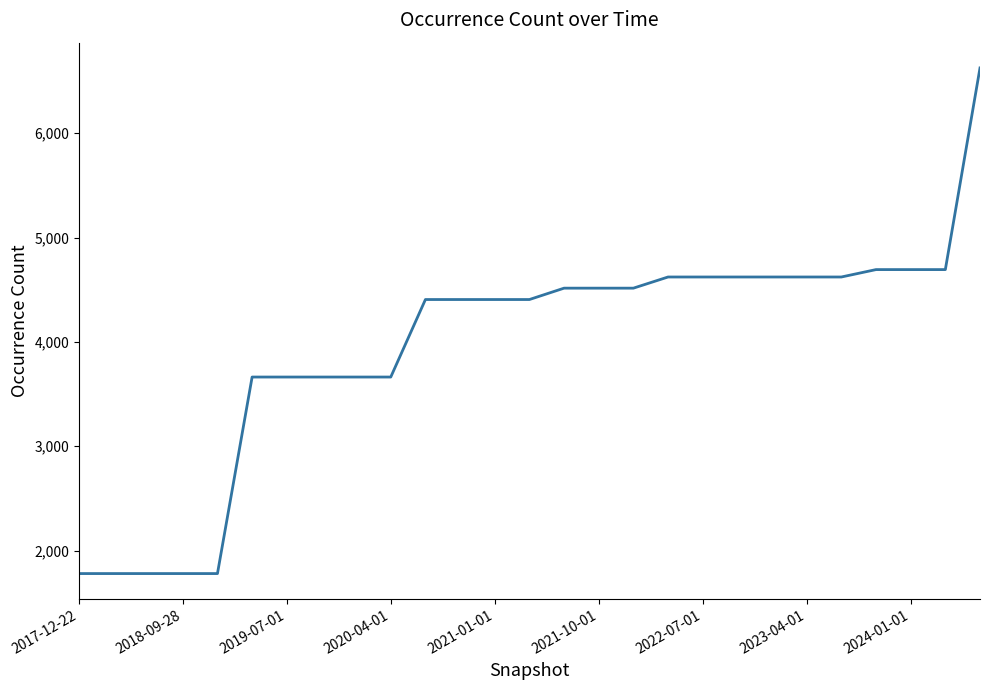

What is the difference between the maximum and minimum values?

4847